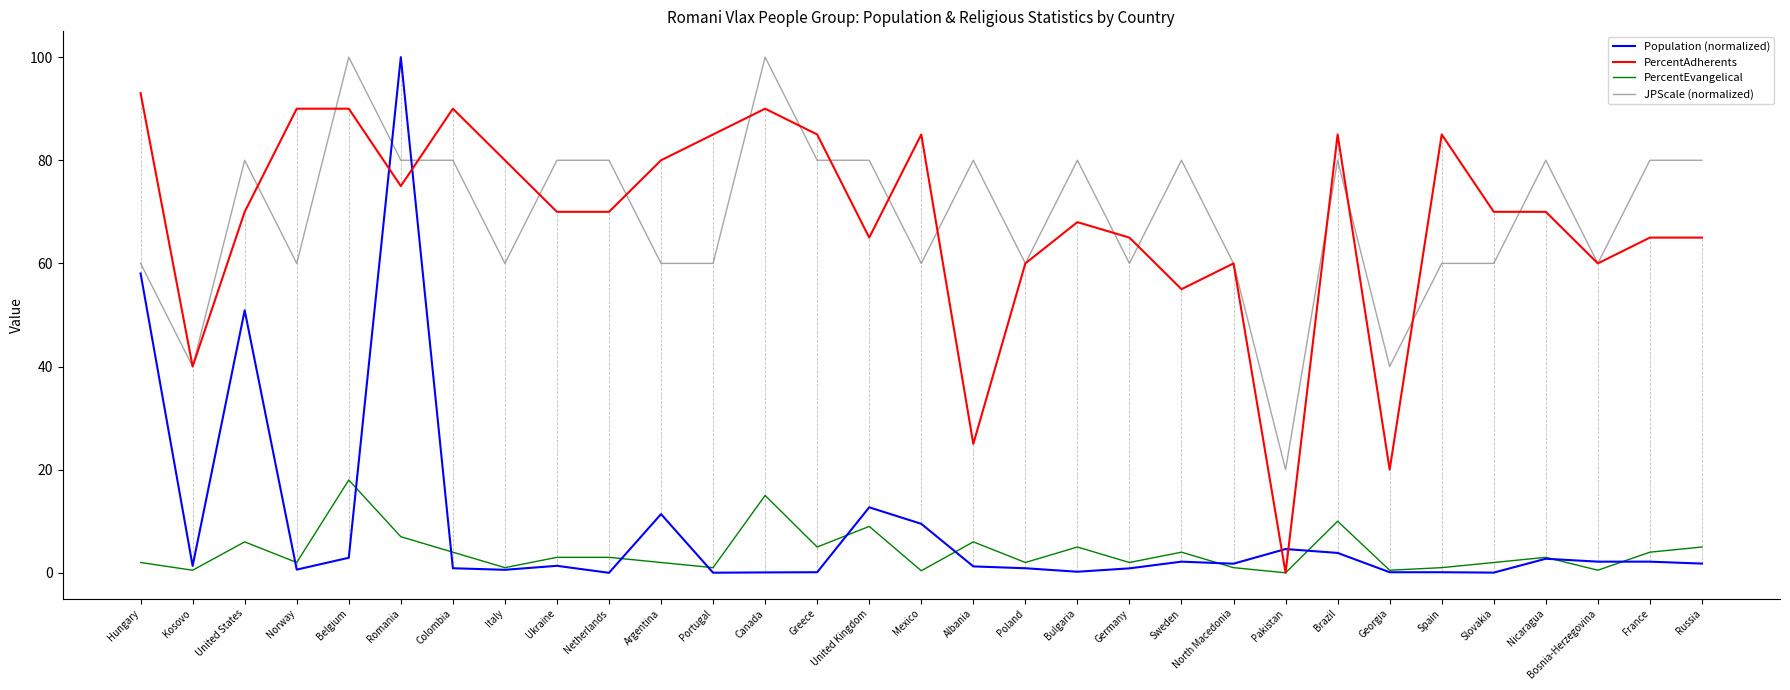

What is the highest value of the PercentEvangelical series?

18.0